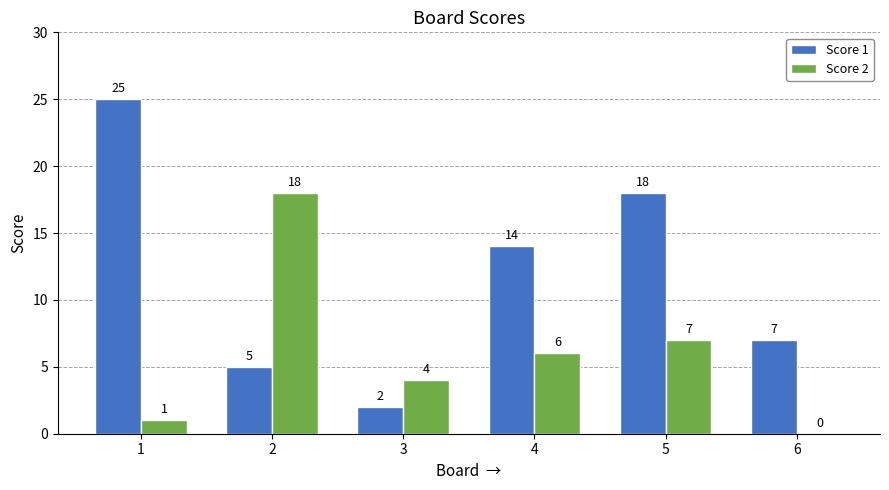

Which series changed the most between 1 and 2?

Score 1